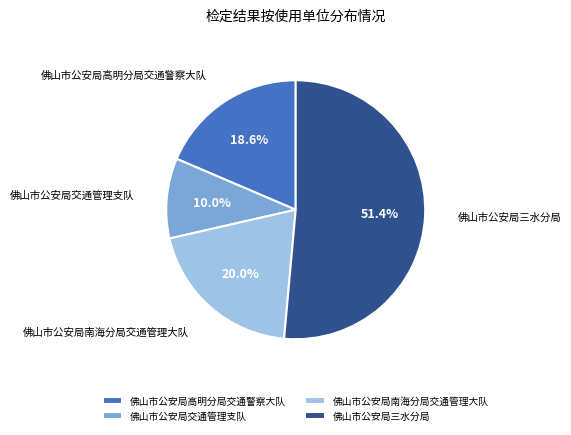

To the nearest percent, what percentage of the pie is 佛山市公安局三水分局?

51%